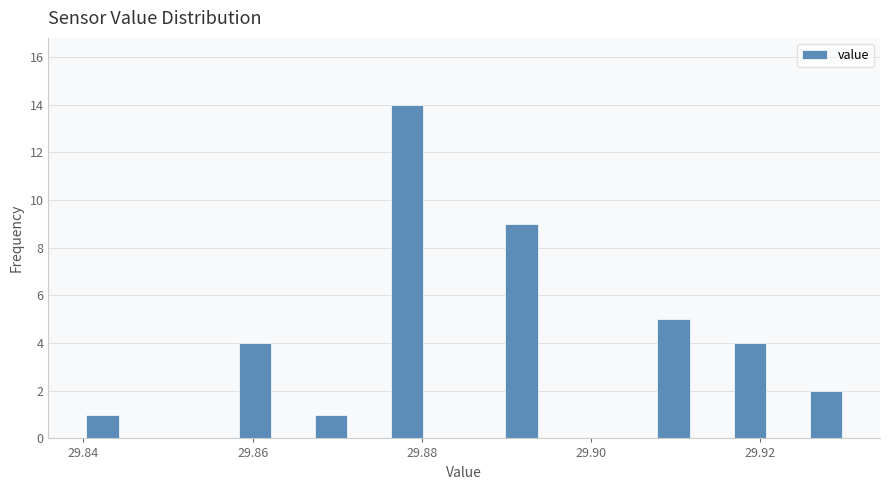

Read against the x-axis, roughly where is the centre of the tallest bar?

29.878